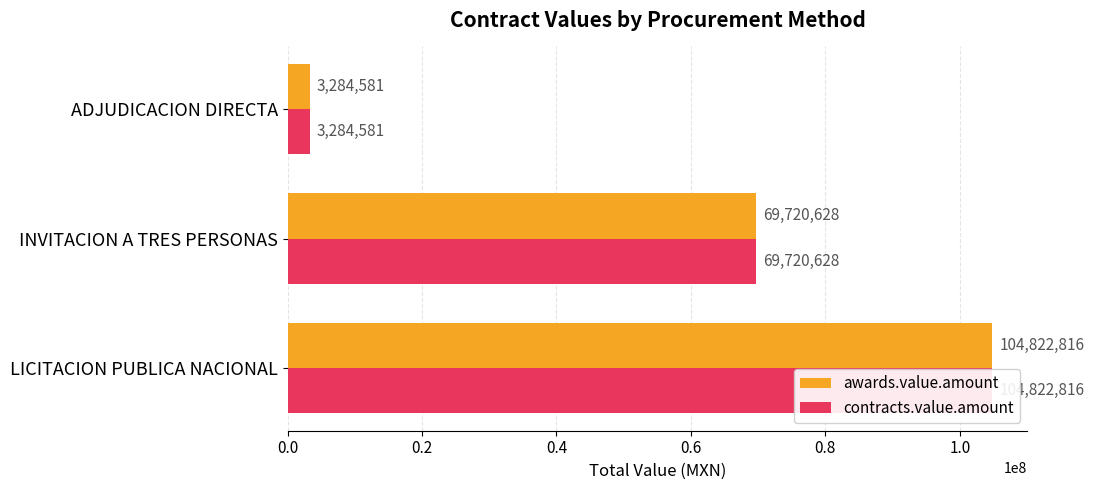

What is the minimum value for awards.value.amount?

3284580.7